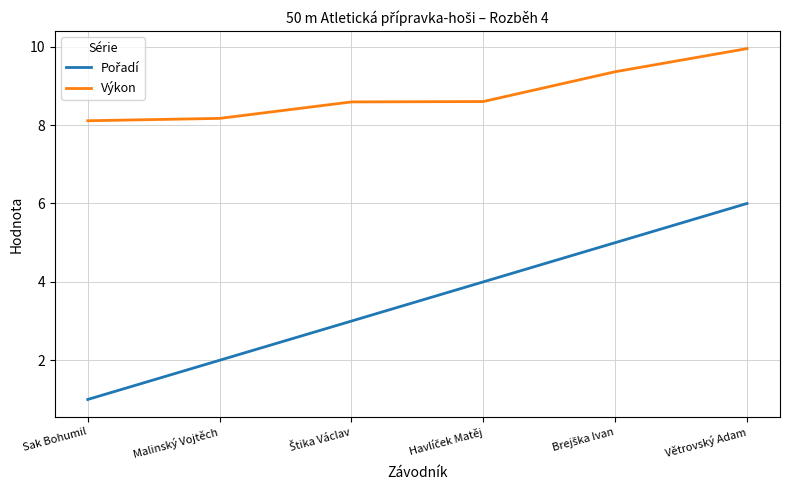

What is the sum of all Výkon values?

52.8